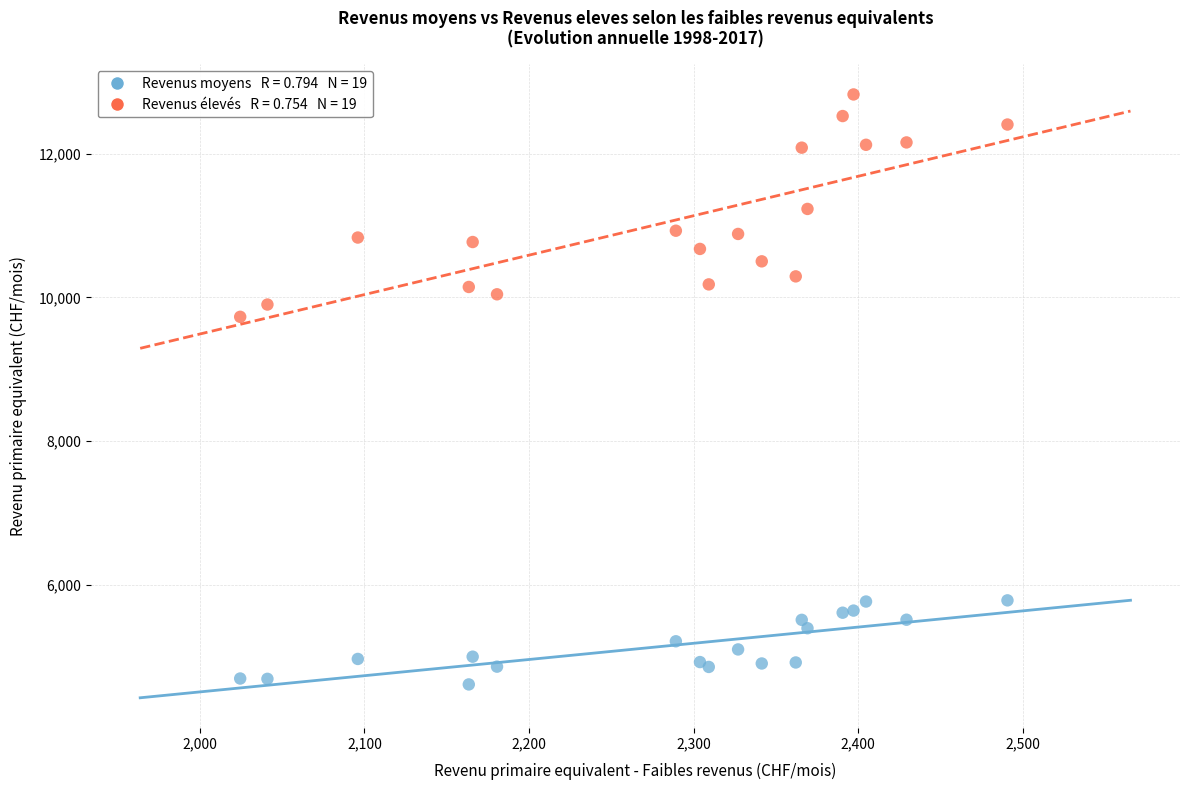

Across all series, what Y value is closest to 8719?

9729.2